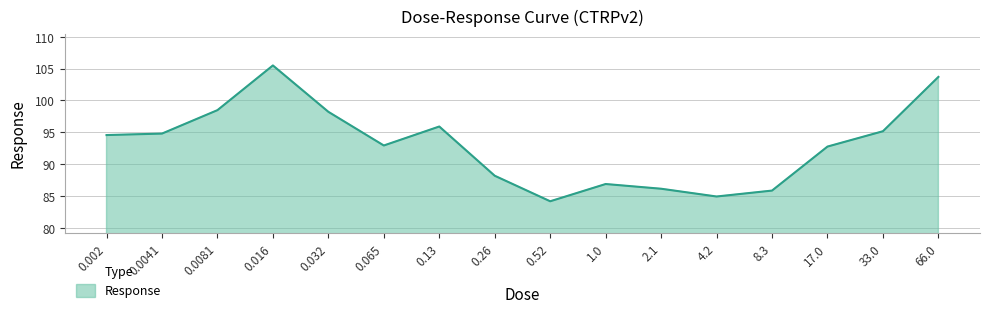

Approximately how many times larger is the value at 0.065 compared to 0.016?

0.9